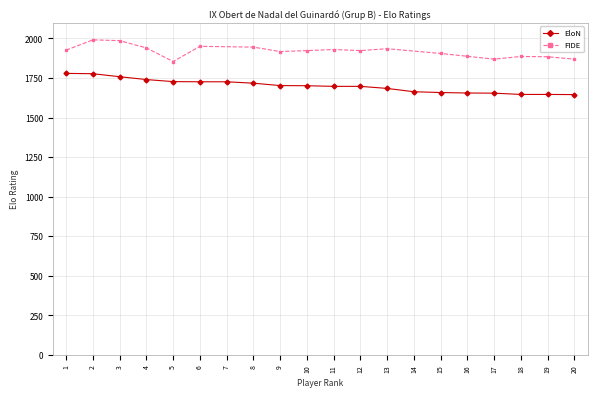

The value of EloN at 2 is 409. True or false?

False